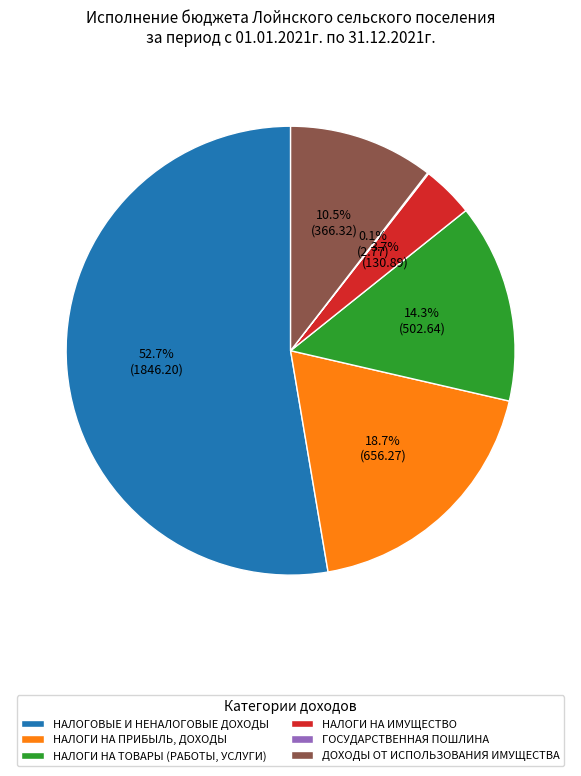

Is there any slice that represents more than half of the pie?

Yes